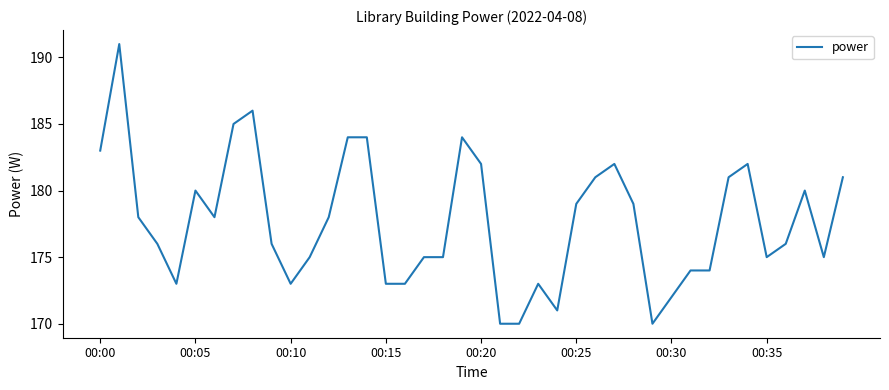

What is the difference between the second highest and second lowest values?

16